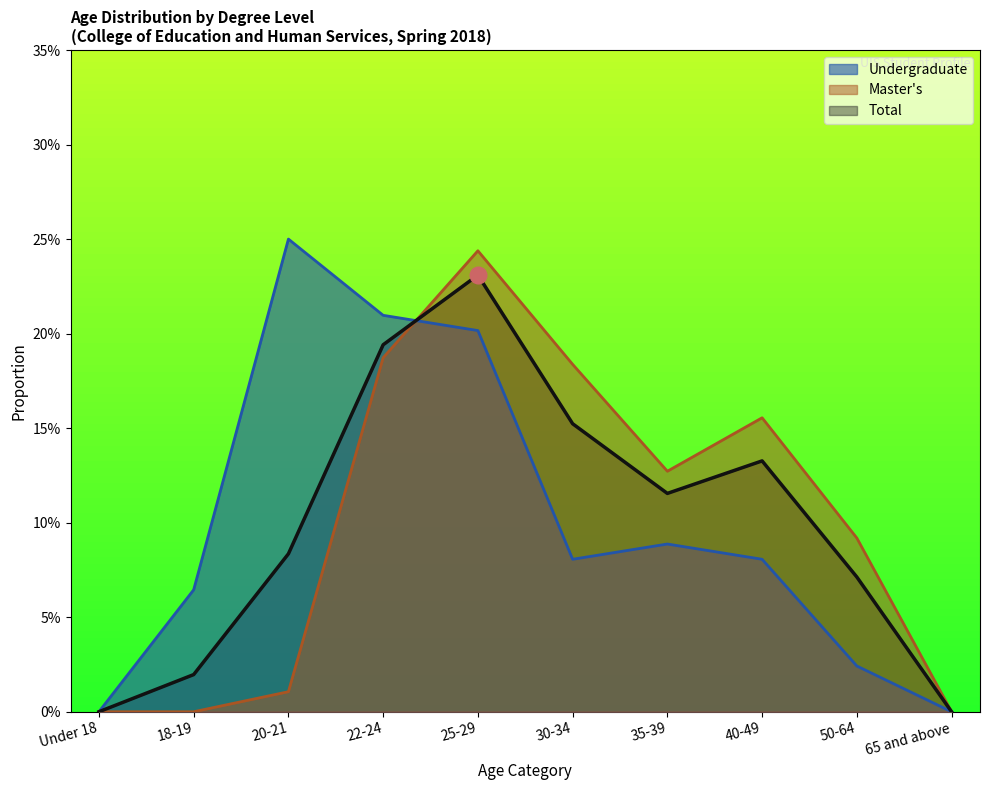

Where do Master's and Total first cross each other?

22-24 and 25-29